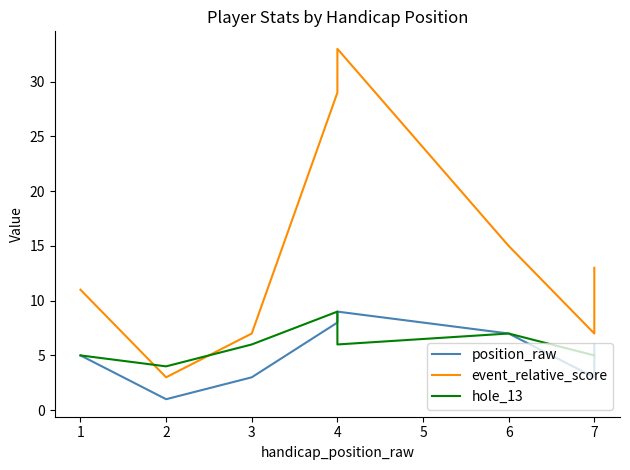

Which series has the largest total across all categories?

event_relative_score